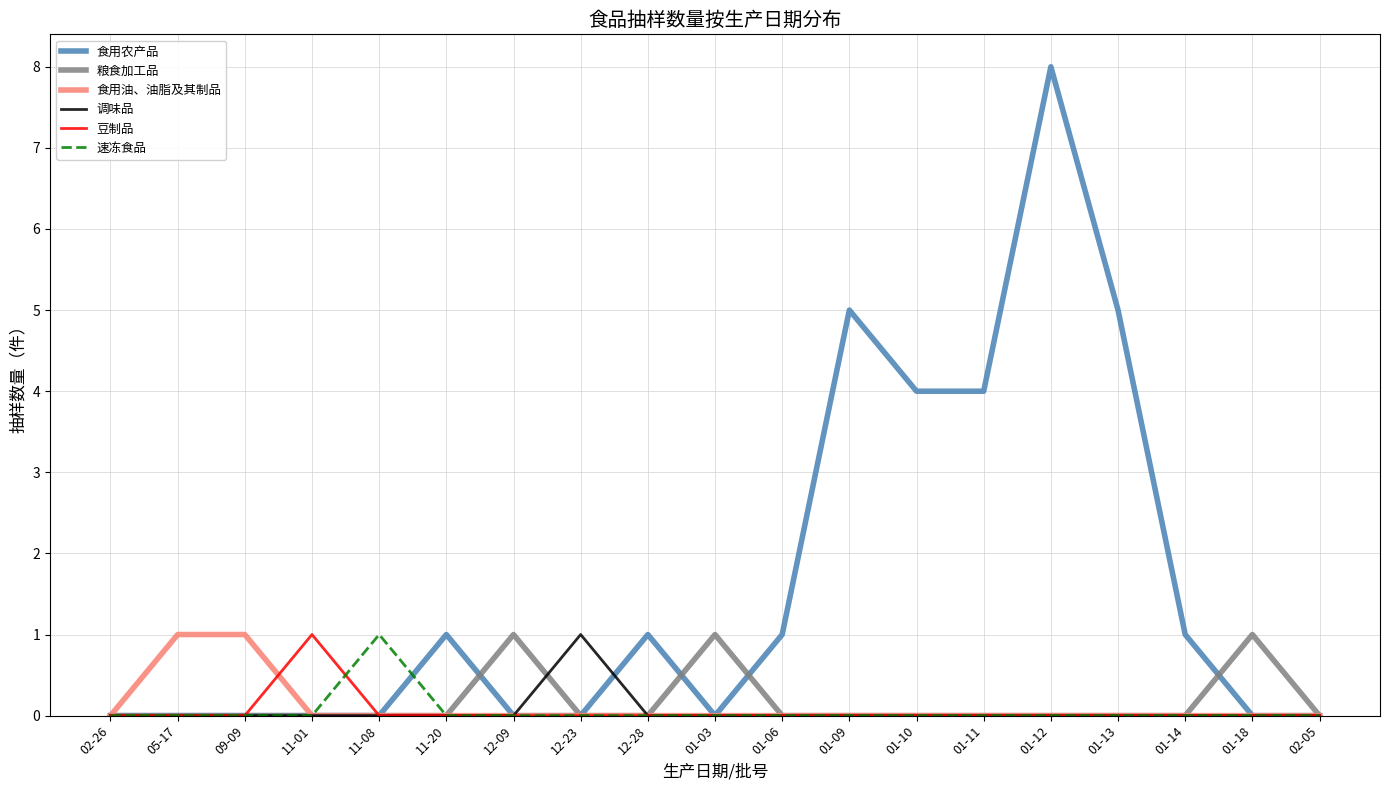

What is the difference between the 食用农产品 values at 05-17 and 01-09?

5